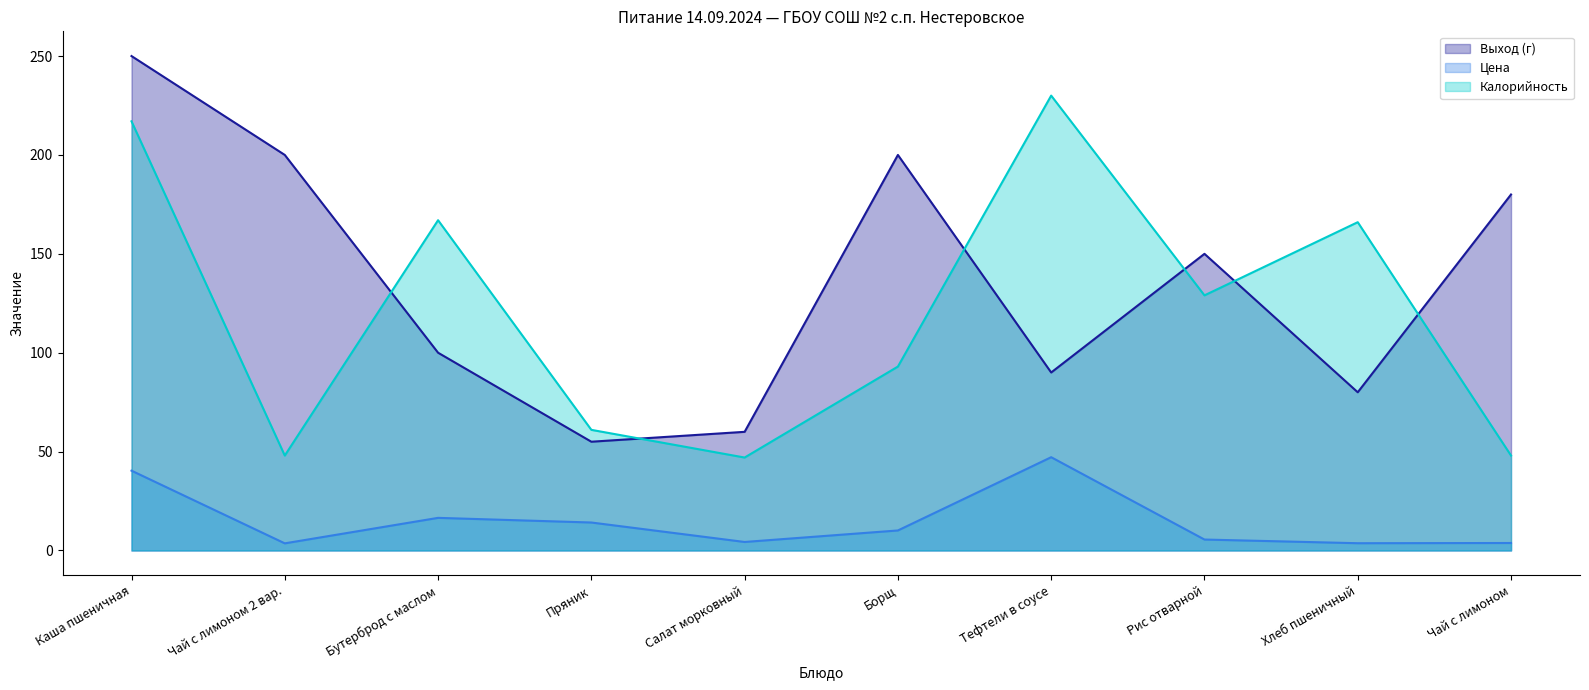

At which label is Цена closest to 25?

Бутерброд с маслом